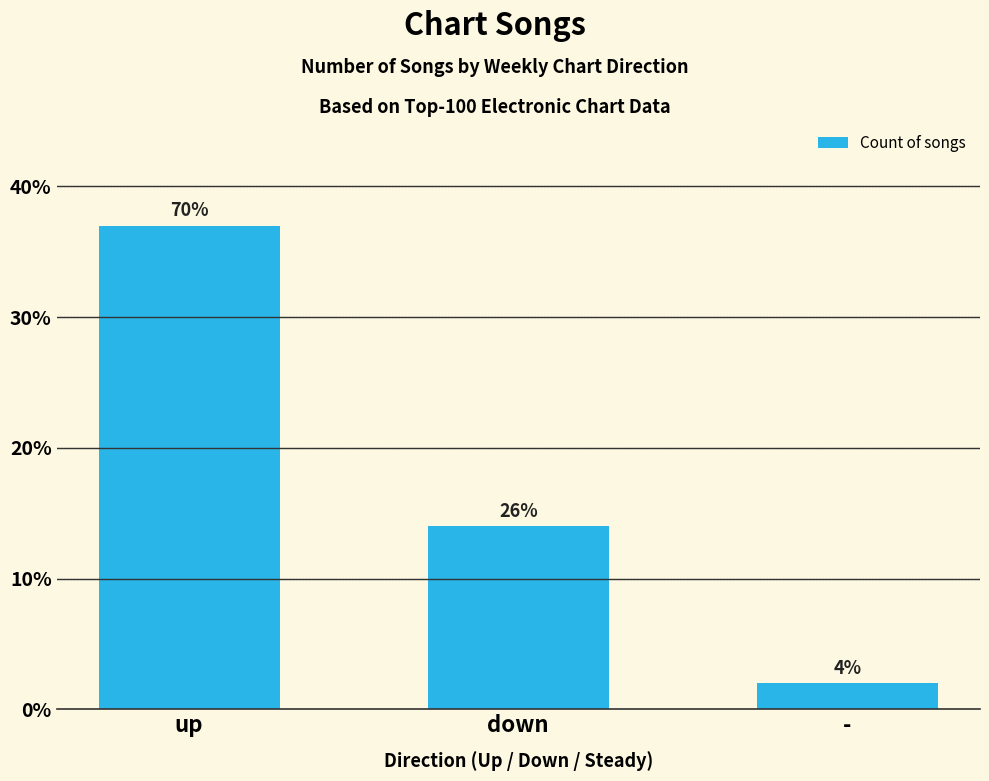

The chart shows a value of 37 at up. True or false?

True